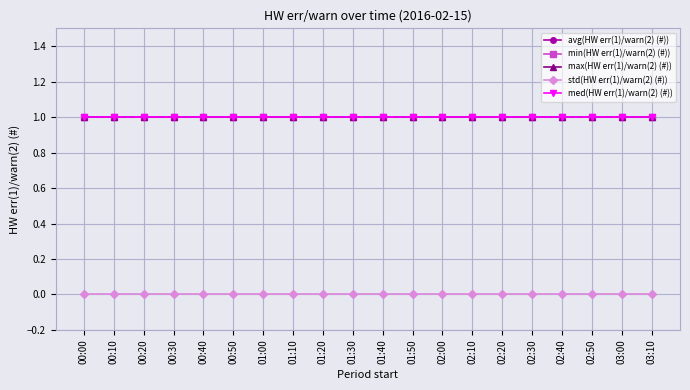

At which category is the sum across all series the highest?

00:00